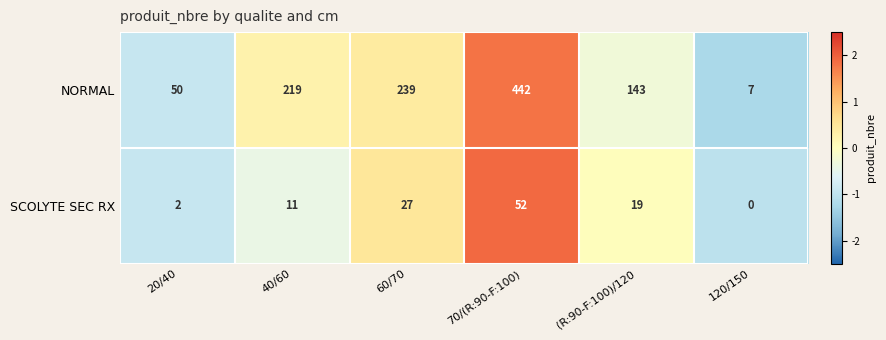

List the series in order of their peak value, highest first.

NORMAL, SCOLYTE SEC RX